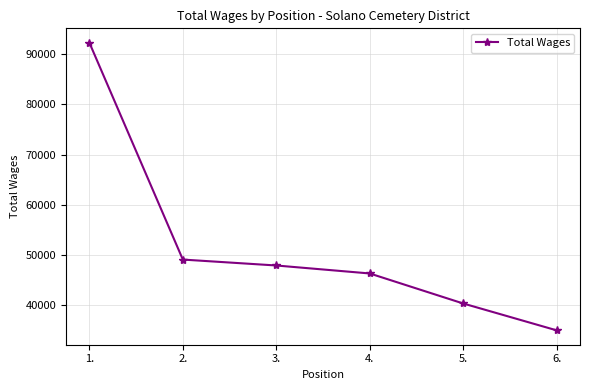

Reading right to left, transcribe all the data shown in this chart.

35043	40382	46351	47937	49115	92231